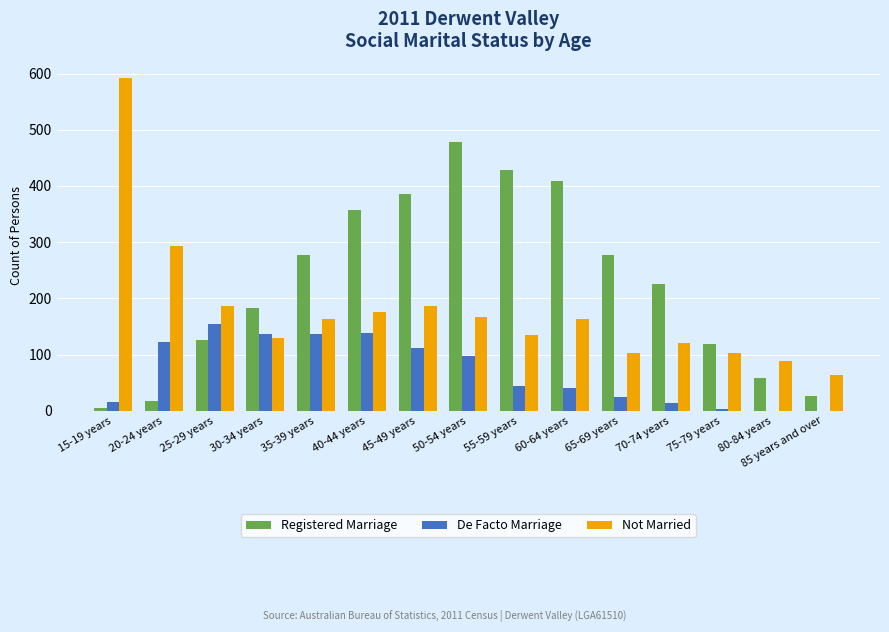

What is the total value across all series at 50-54 years?

743